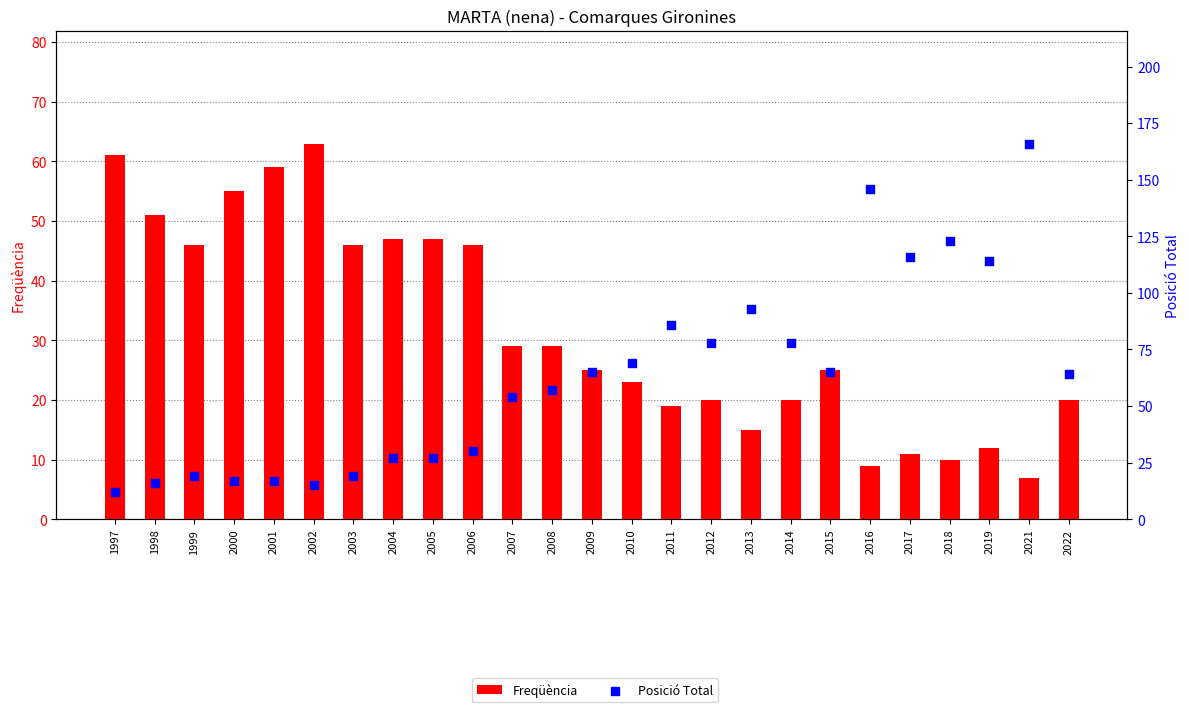

Which series reaches the maximum Y coordinate?

Posició Total